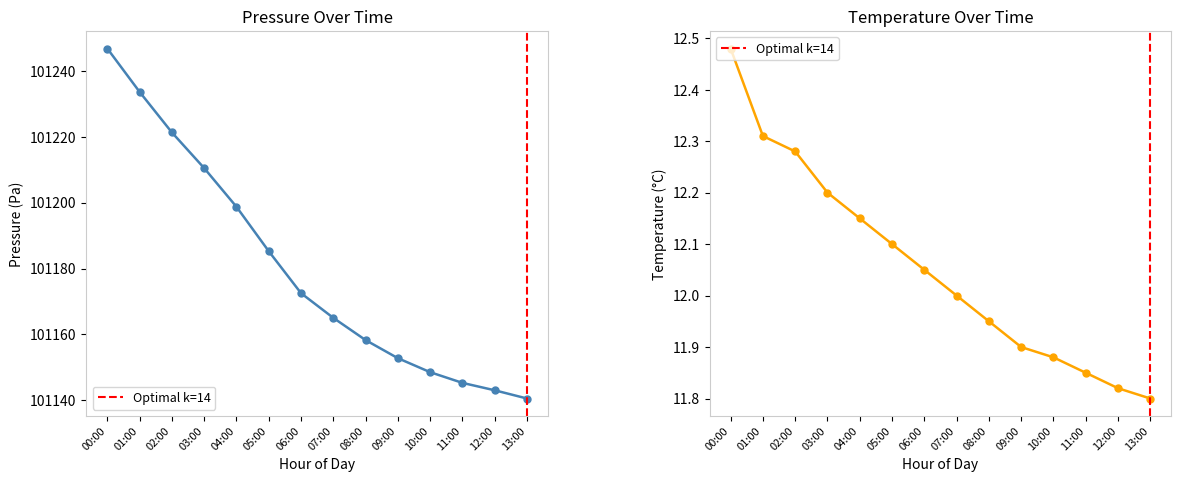

What position from the left is 03:00?

4